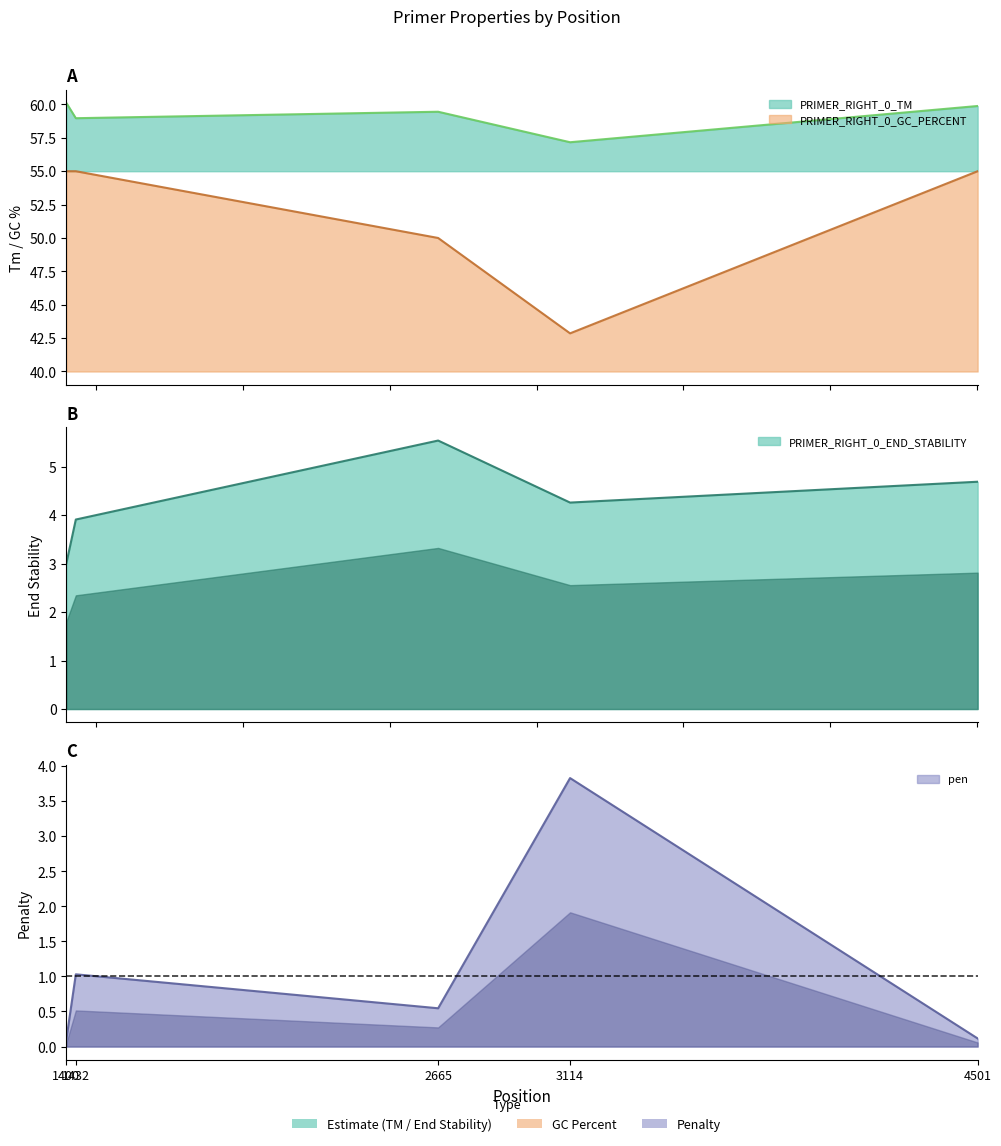

Does the chart have visible grid lines?

No